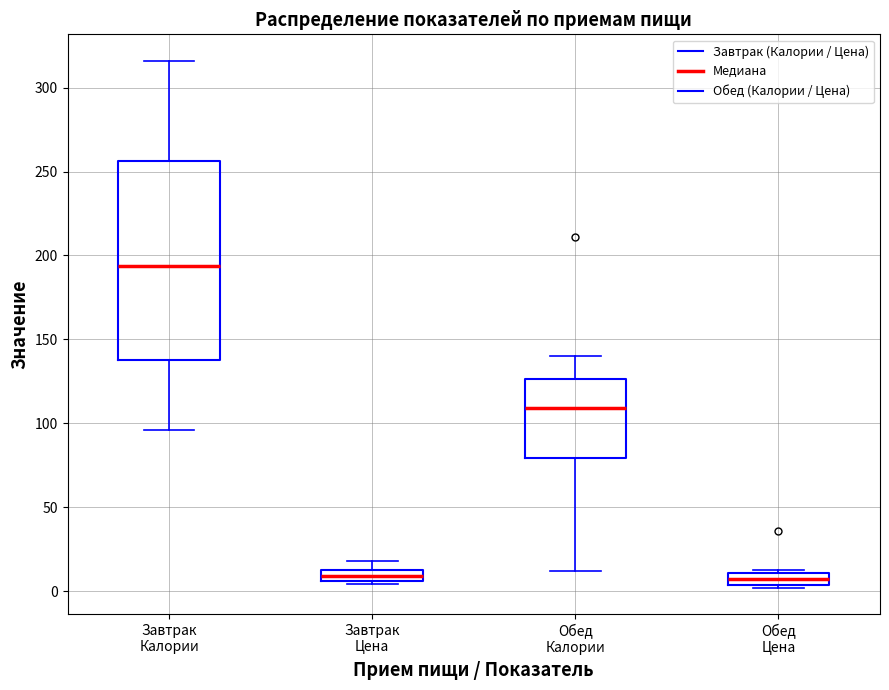

Where is the upper edge of the box for Завтрак Цена on the y-axis? The values are not printed on the chart, so give them approximately, as read against the axis.

15